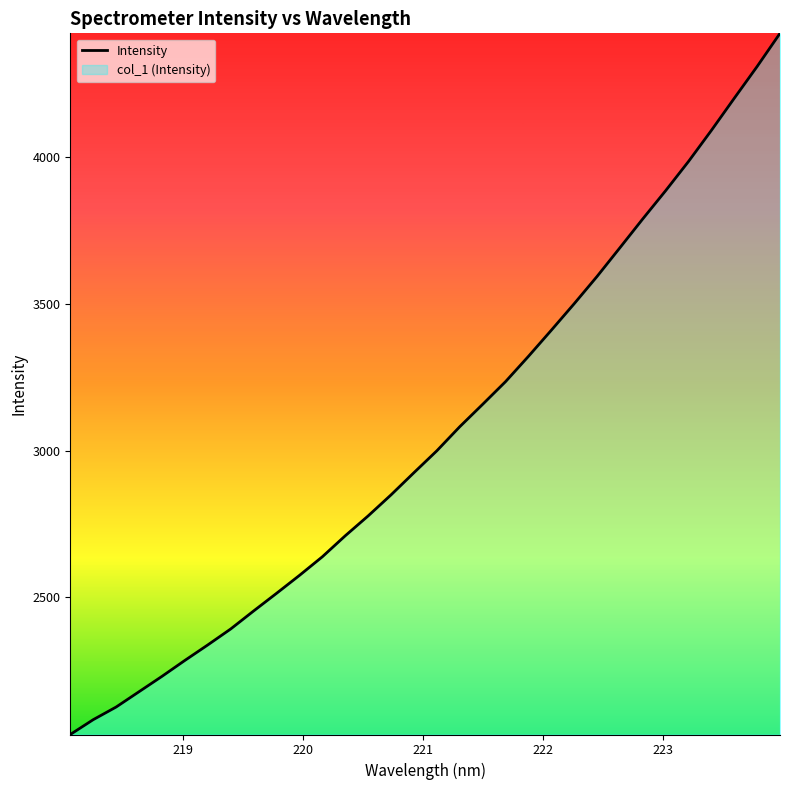

What is the maximum value shown in the chart?

4420.5